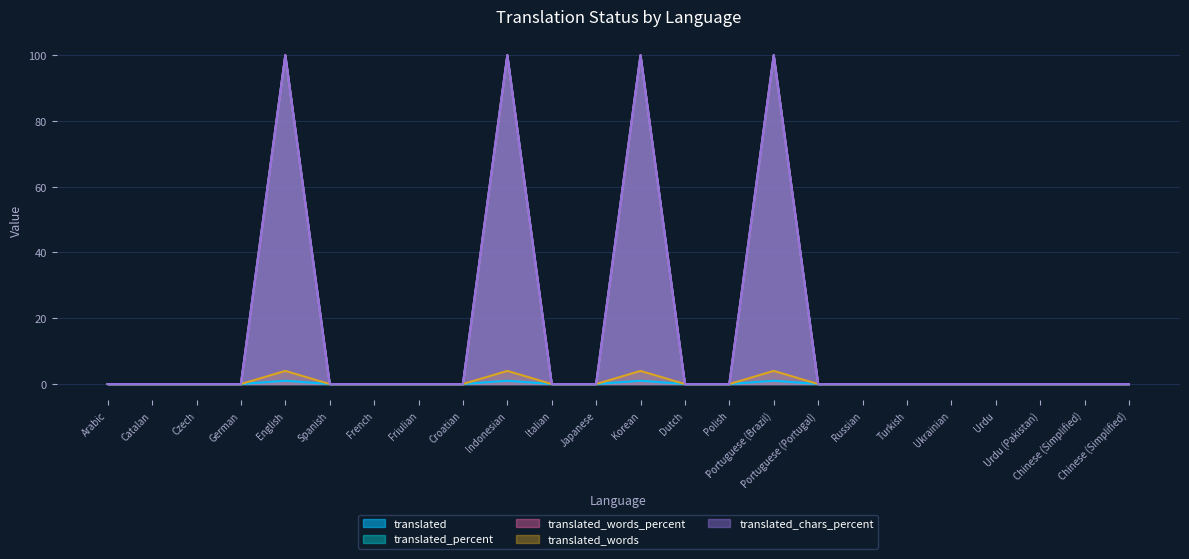

What is the label of the 23rd point from the right?

Catalan